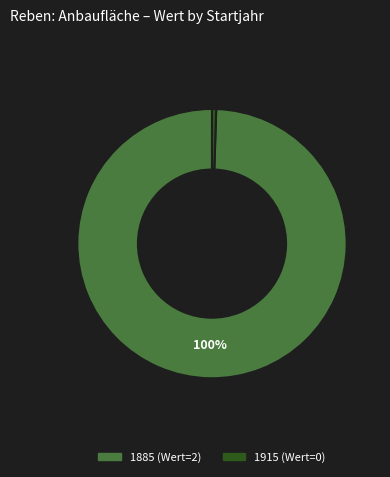

To the nearest percent, what is the difference between the 1915 and 1885 slice percentages?

100%